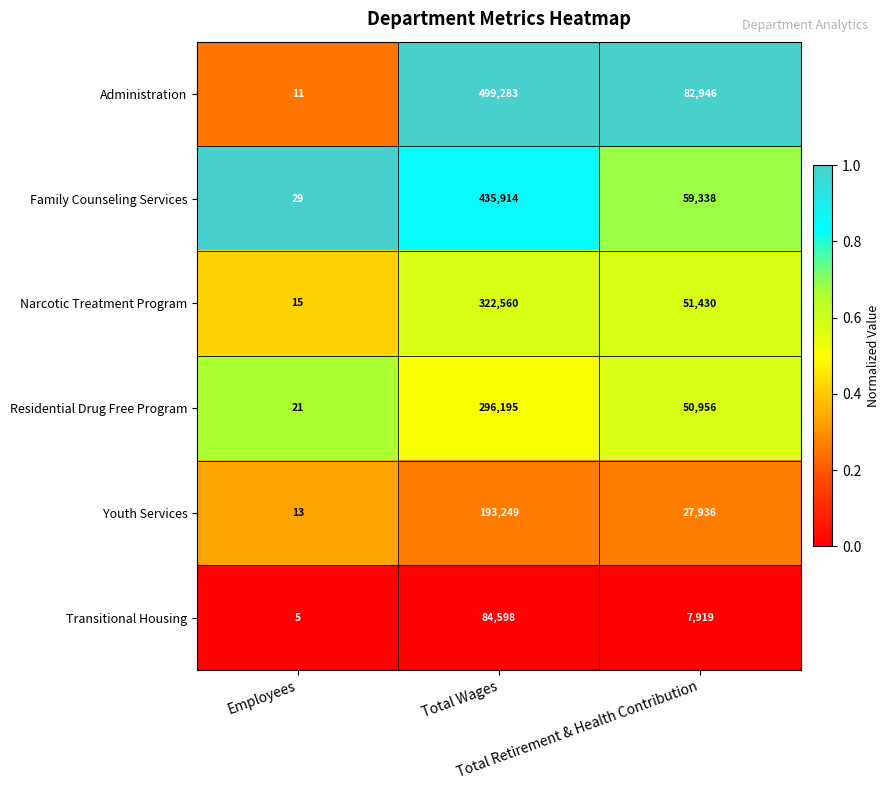

Which series has the largest total across all categories?

Administration